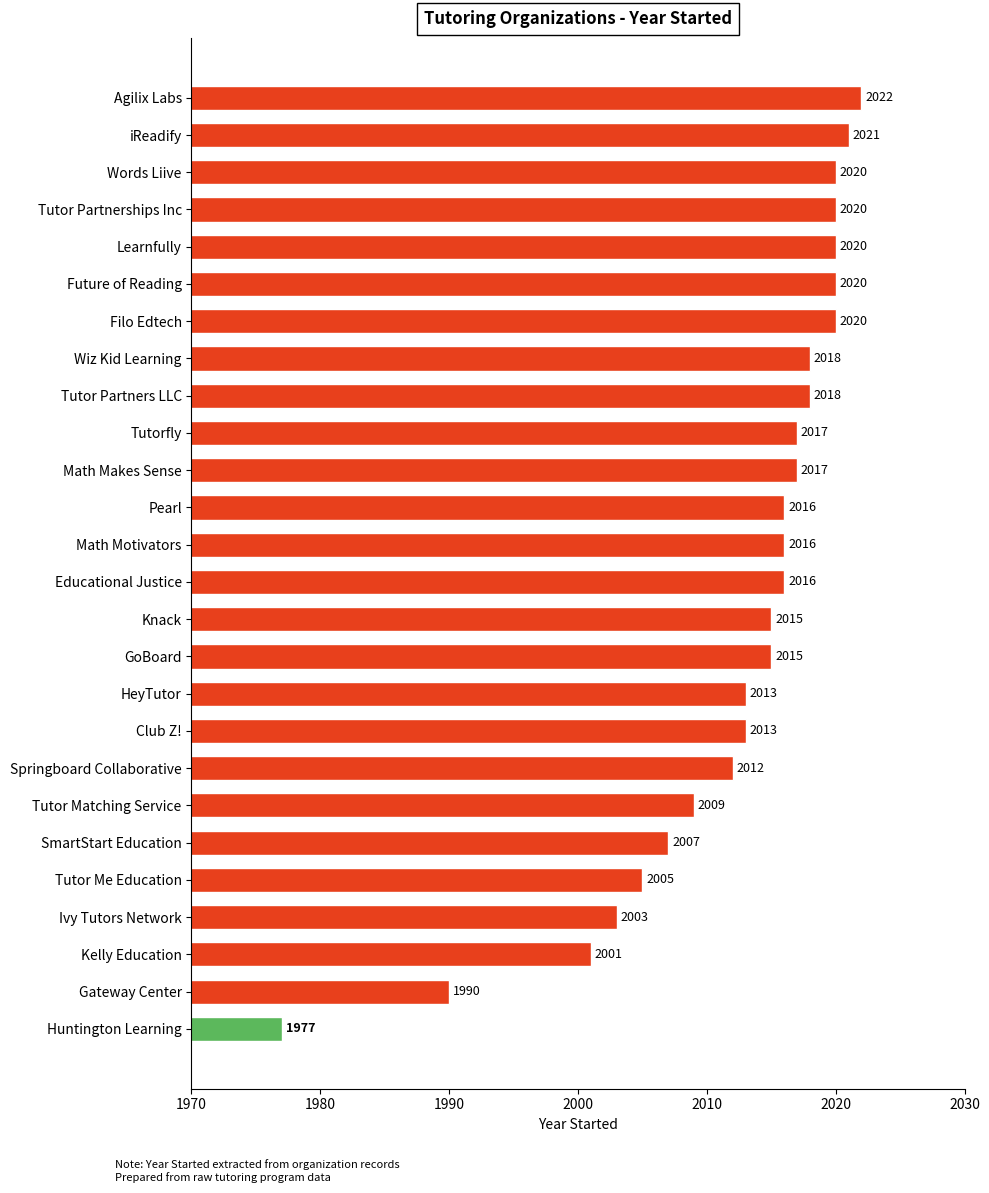

What is the minimum value shown in the chart?

1977